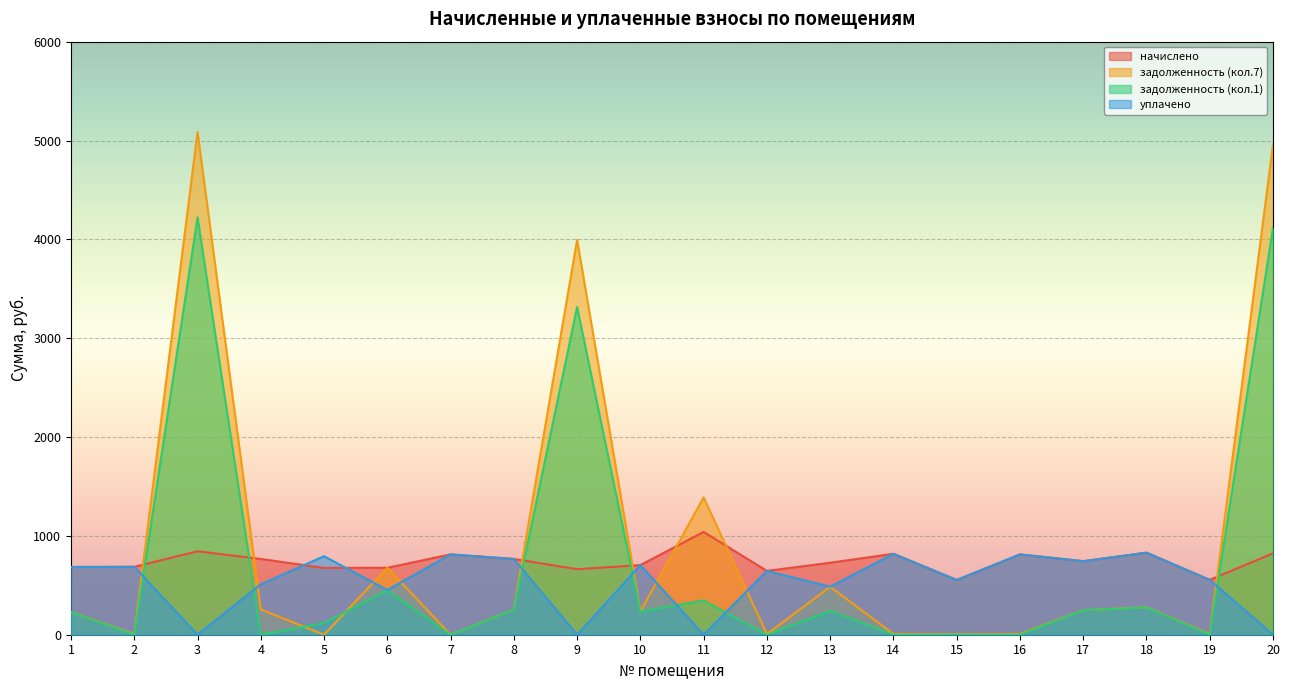

How many lines are shown in the chart?

4